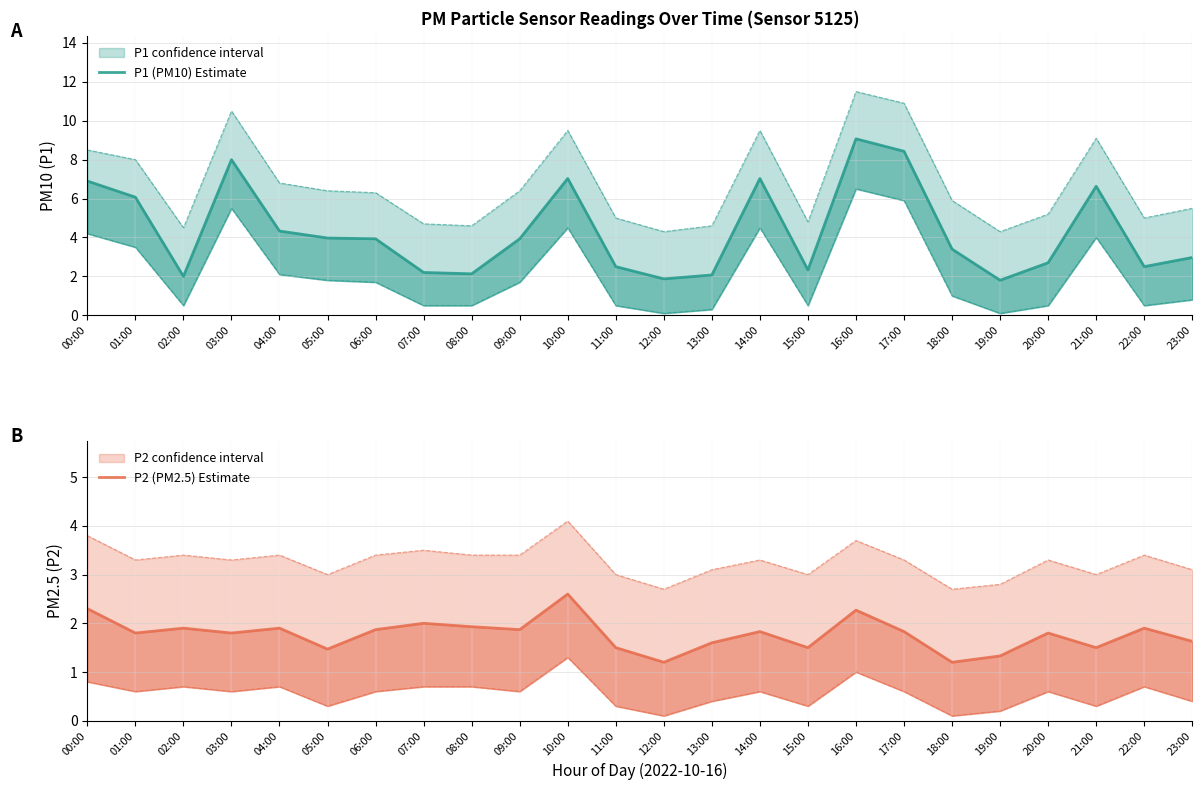

Reading left to right, extract all data points from this chart.

P1 (PM10) Estimate: 00:00=6.9	01:00=6.1	02:00=2.0	03:00=8.0	04:00=4.3	05:00=4.0	06:00=3.9	07:00=2.2	08:00=2.1	09:00=3.9	10:00=7.0	11:00=2.5	12:00=1.9	13:00=2.1	14:00=7.0	15:00=2.3	16:00=9.1	17:00=8.4	18:00=3.4	19:00=1.8	20:00=2.7	21:00=6.6	22:00=2.5	23:00=3.0
P2 (PM2.5) Estimate: 00:00=2.3	01:00=1.8	02:00=1.9	03:00=1.8	04:00=1.9	05:00=1.5	06:00=1.9	07:00=2.0	08:00=1.9	09:00=1.9	10:00=2.6	11:00=1.5	12:00=1.2	13:00=1.6	14:00=1.8	15:00=1.5	16:00=2.3	17:00=1.8	18:00=1.2	19:00=1.3	20:00=1.8	21:00=1.5	22:00=1.9	23:00=1.6